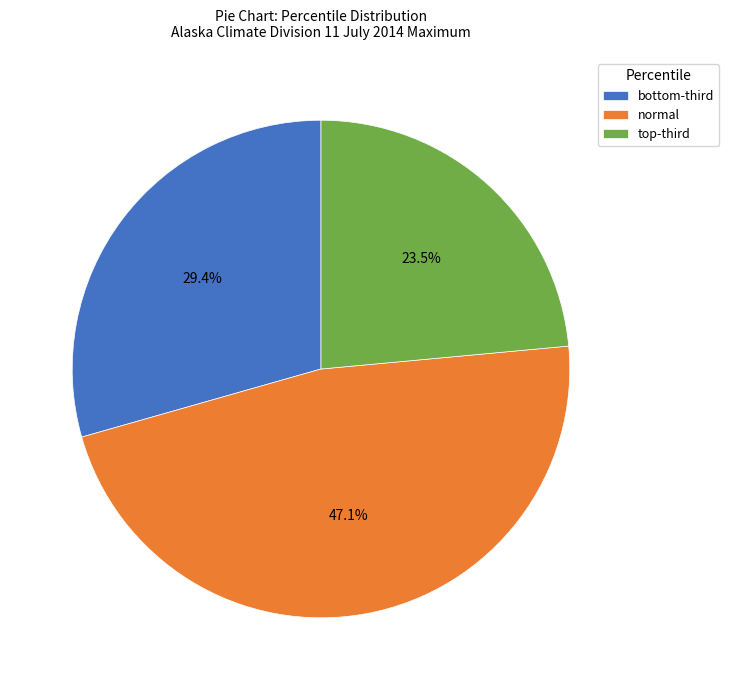

How many slices are in this pie chart?

3